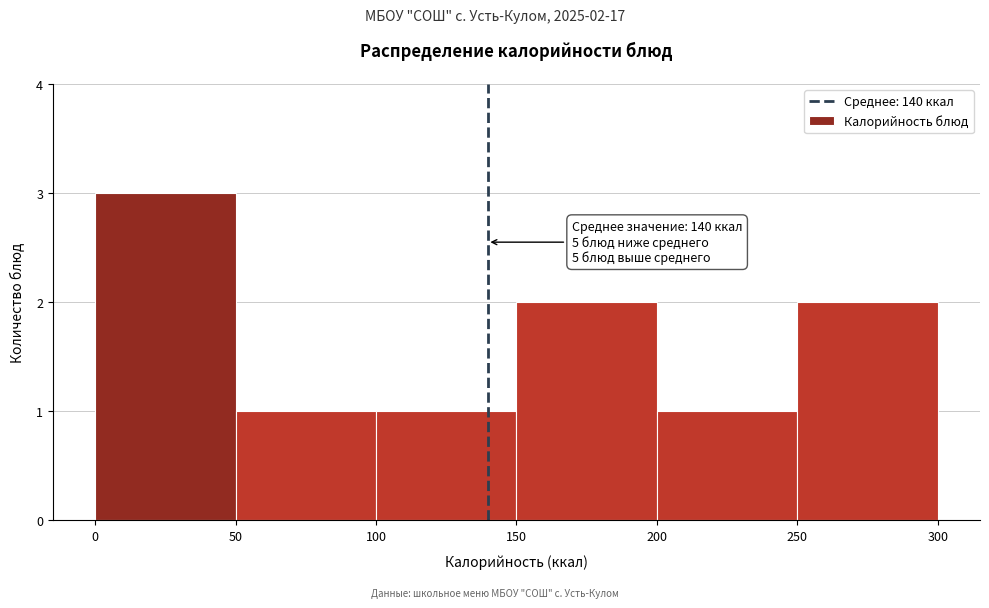

Over which range of the x-axis is the bar tallest?

0 to 50